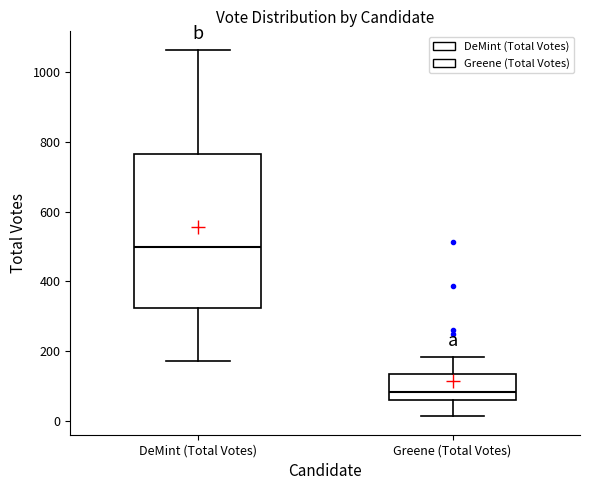

Where does the median line of the box for Greene (Total Votes) sit on the y-axis? The values are not printed on the chart, so give them approximately, as read against the axis.

80